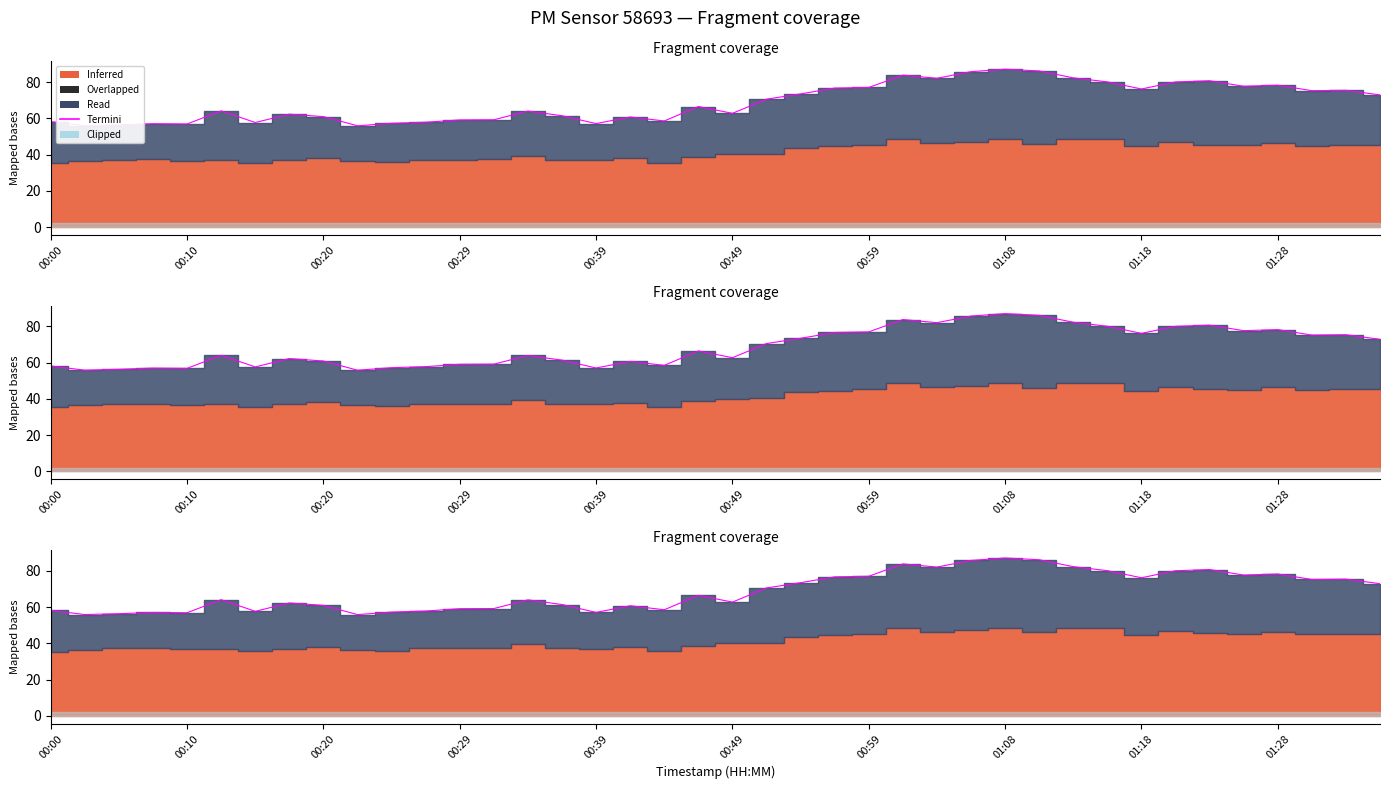

How many lines are shown in the chart?

1